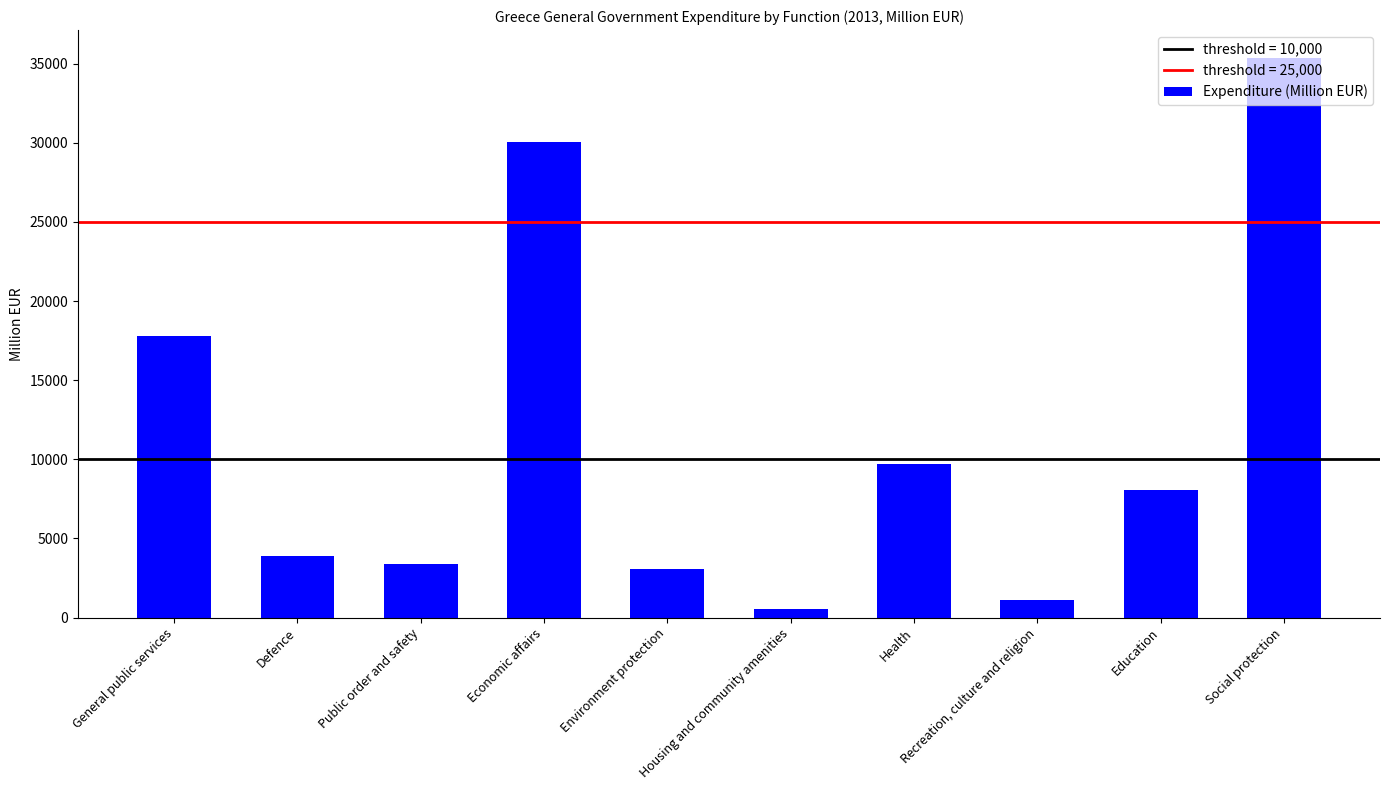

Where does the data first go above 8086?

General public services